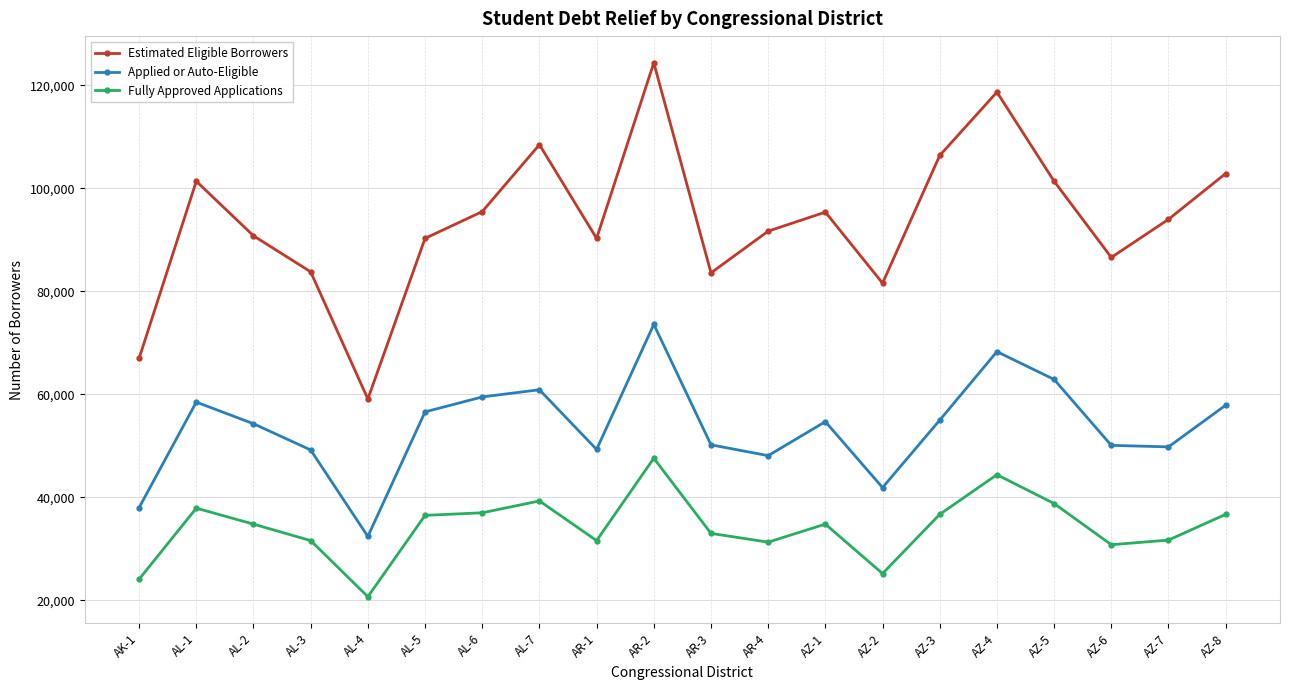

The Estimated Eligible Borrowers series shows 118700 at AZ-4. True or false?

True